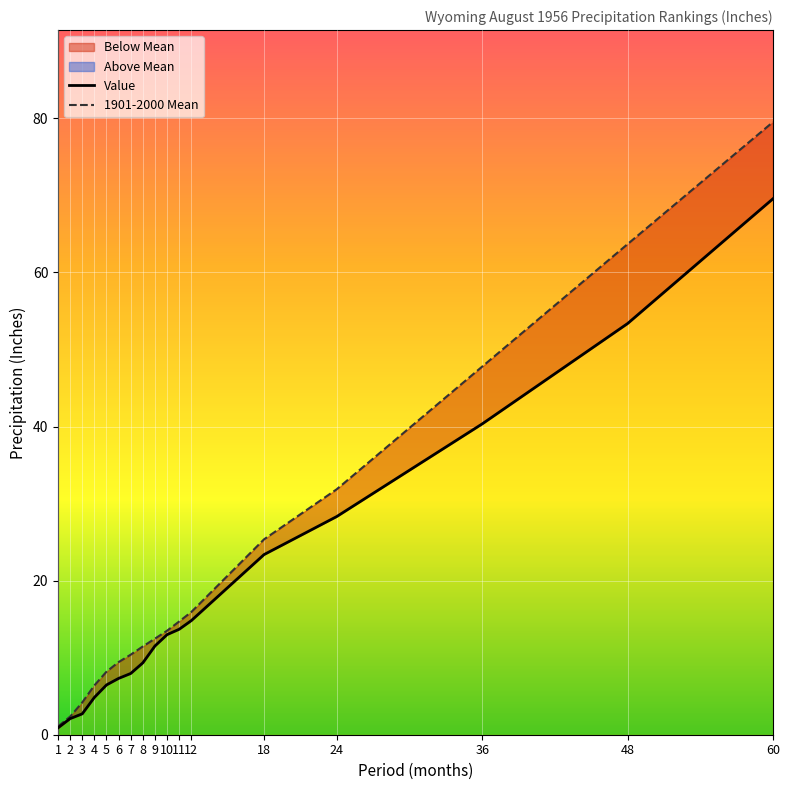

True or false: Value has a value of 9.3 at 18.

False